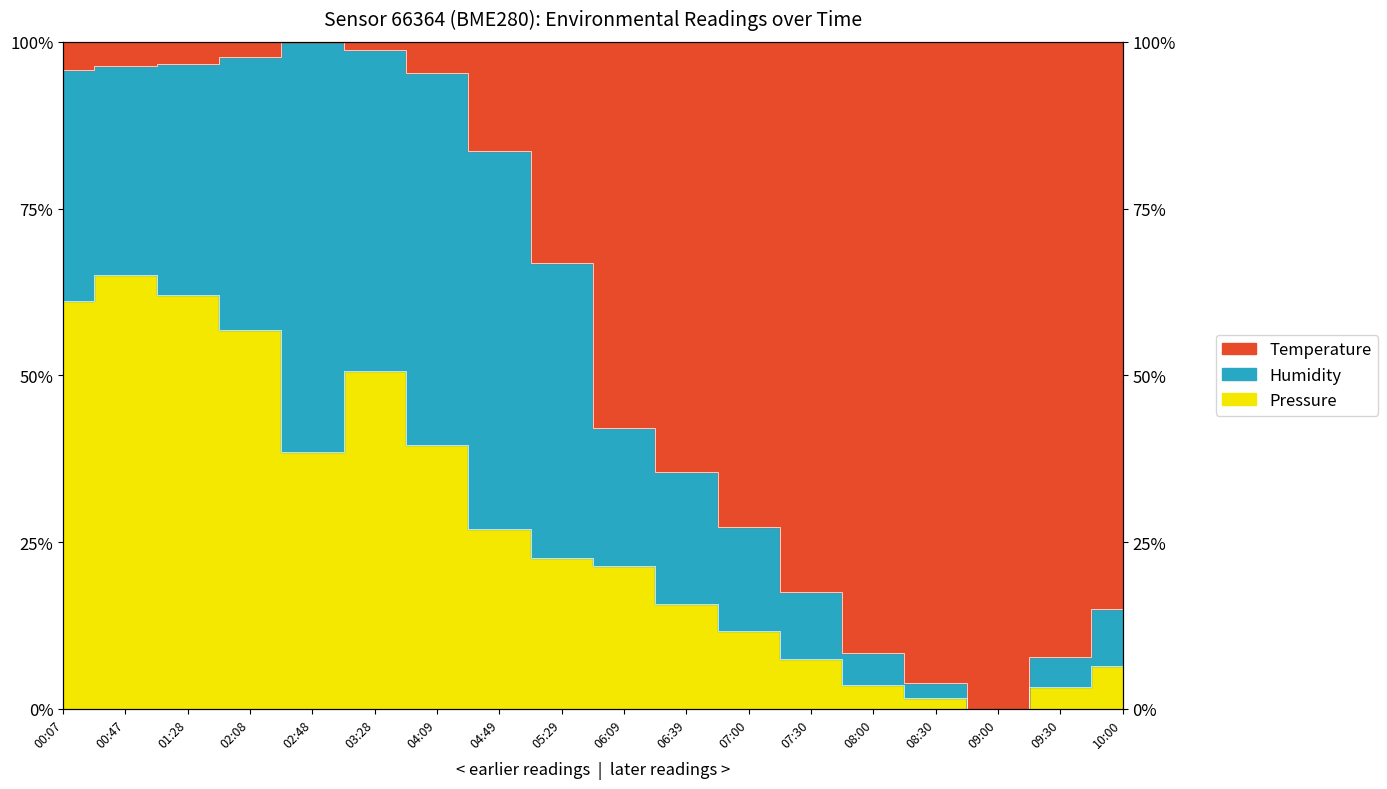

Which series has the widest spread of values?

Temperature